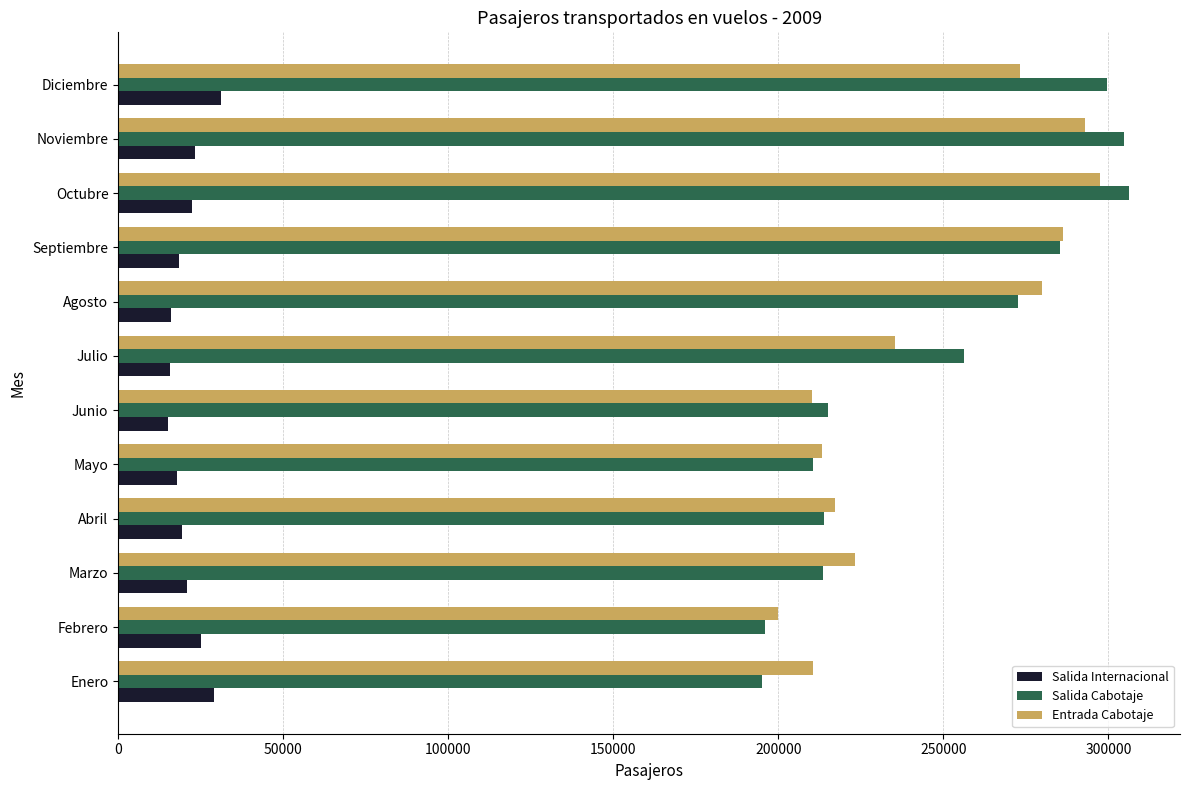

At how many categories does at least one series exceed 19709?

12